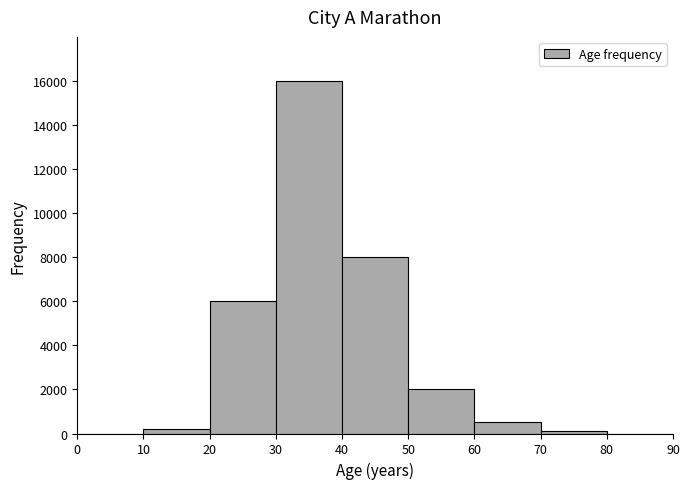

Reading left to right, list every bar in this chart as the range it spans on the x-axis followed by its height. The values are not printed on the chart, so give them approximately, as read against the axis.

0 to 10: 0
10 to 20: 200
20 to 30: 6000
30 to 40: 16000
40 to 50: 8000
50 to 60: 2000
60 to 70: 600
70 to 80: under 200
80 to 90: 0